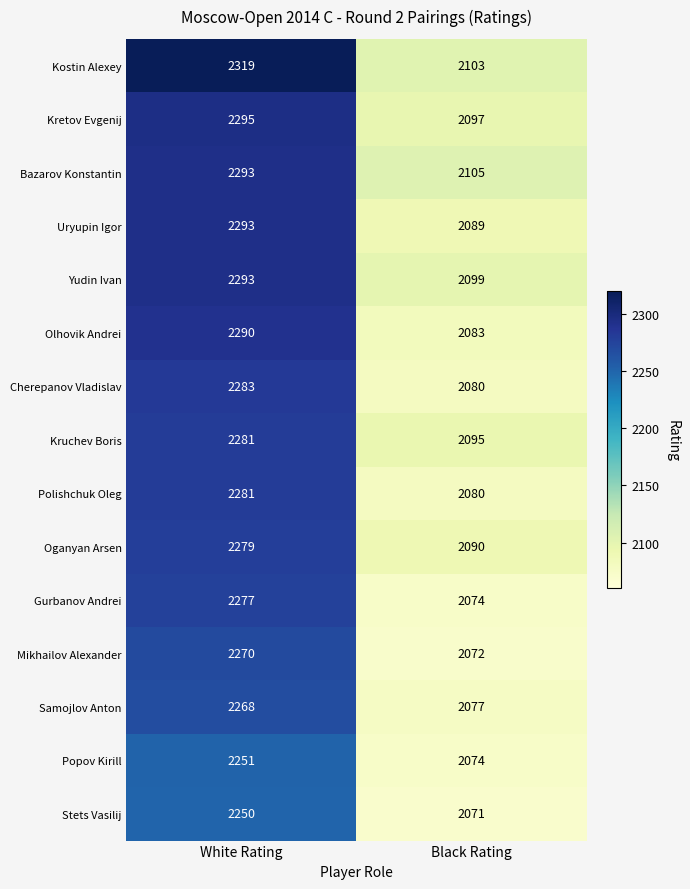

What is the sum of the Cherepanov Vladislav values at Black Rating and White Rating?

4363